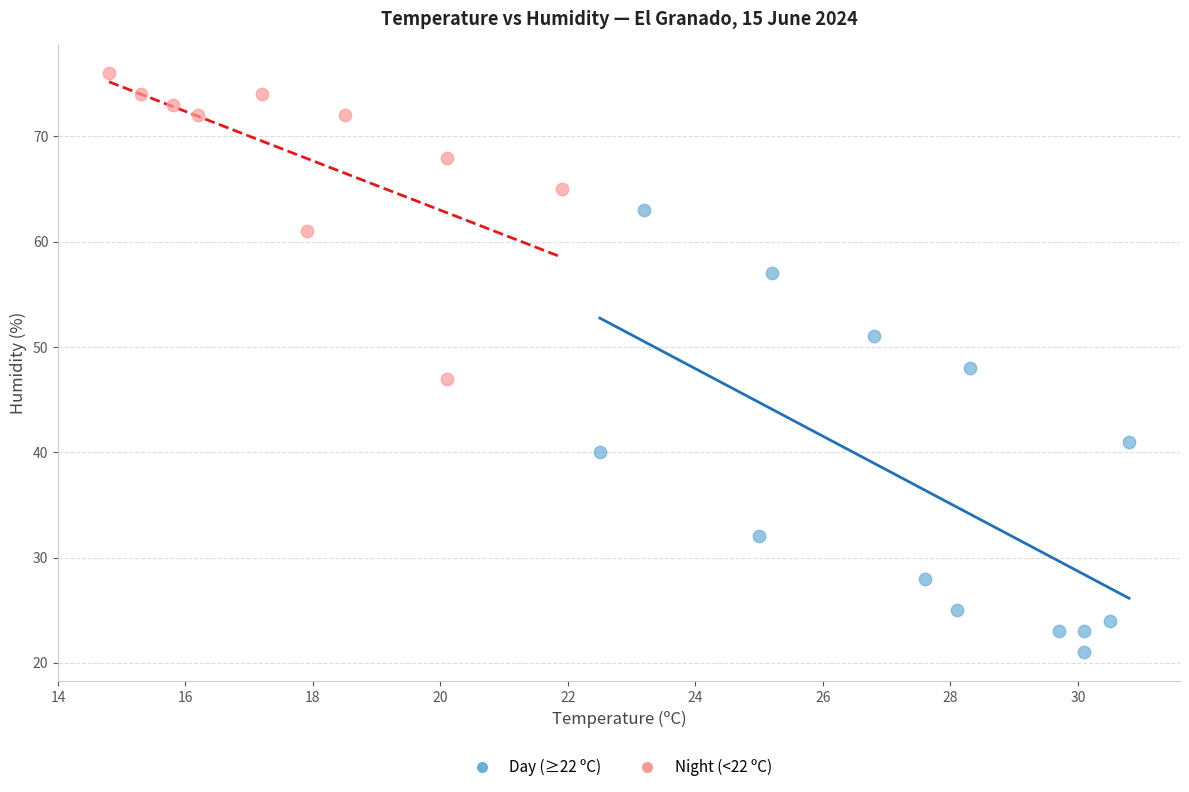

What are all the series names shown in the legend?

Day (≥22 ºC), Night (<22 ºC)